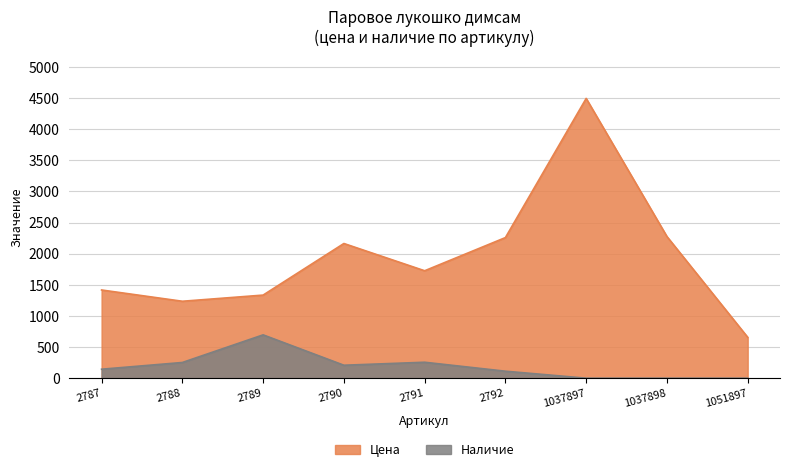

True or false: Наличие and Цена cross at least once.

False